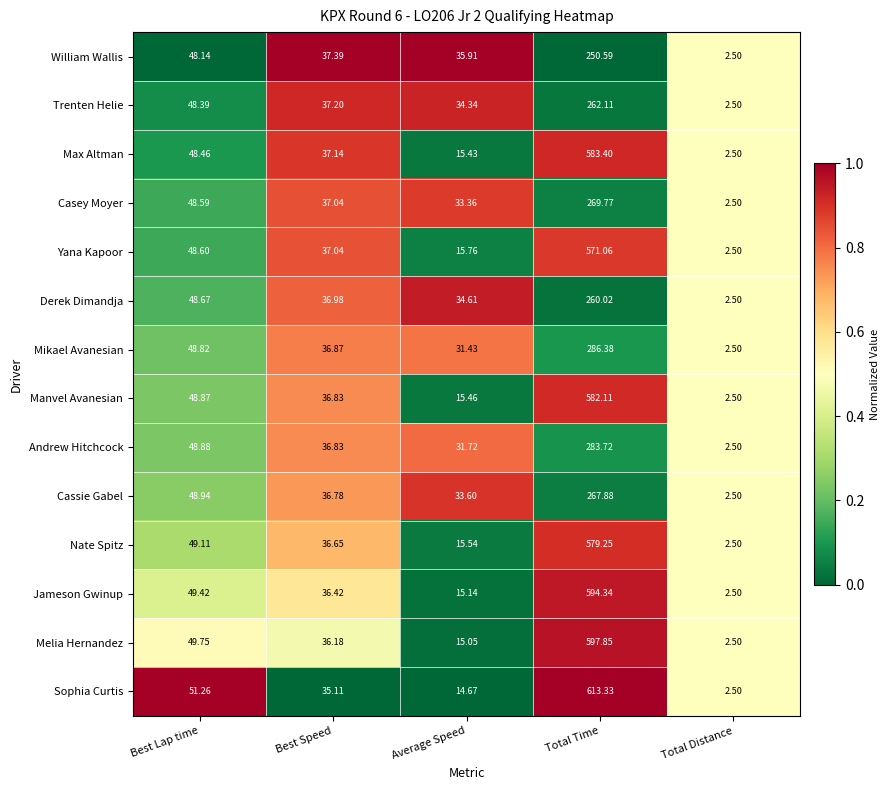

Which category has the highest value in the Andrew Hitchcock series?

Total Time